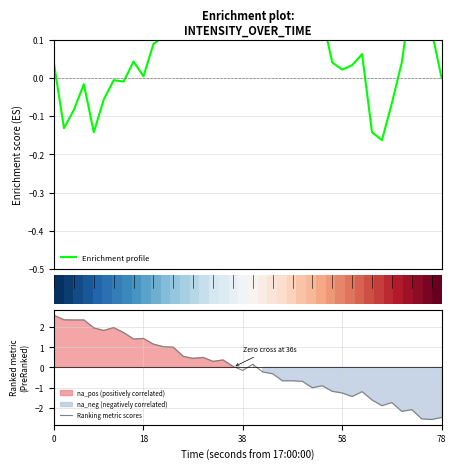

How many distinct data groups are displayed?

3